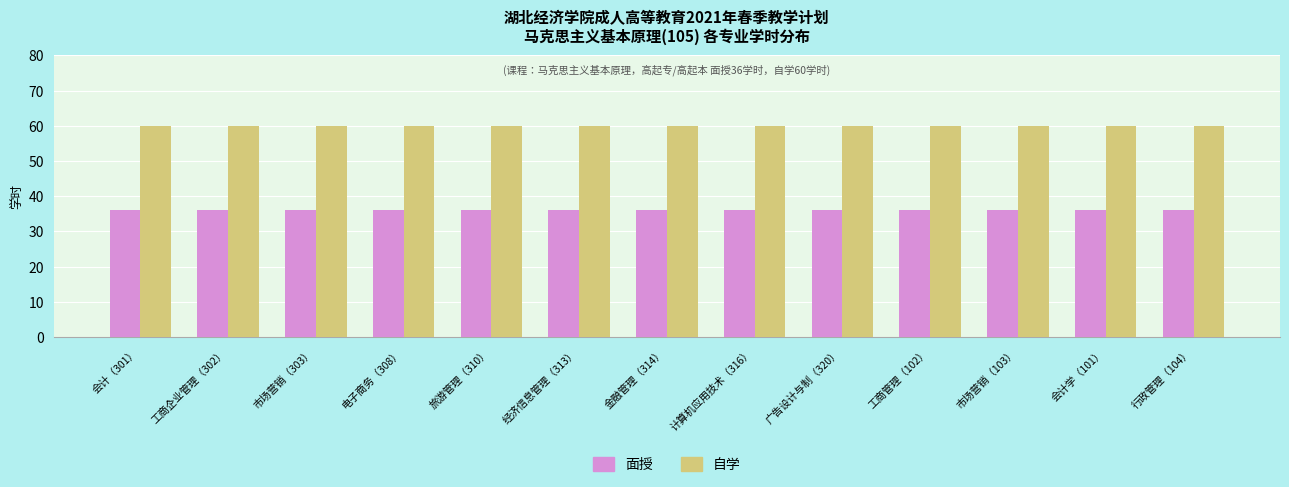

True or false: 面授 has a value of 36 at 行政管理（104）.

True